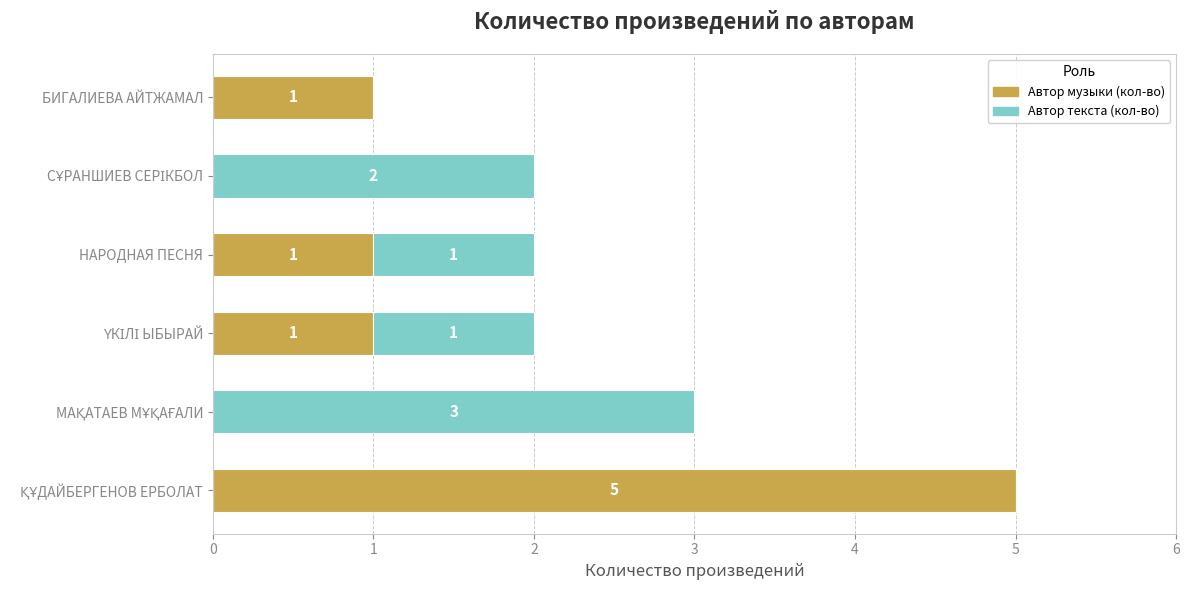

How many Автор музыки (кол-во) values are between 0 and 1?

5